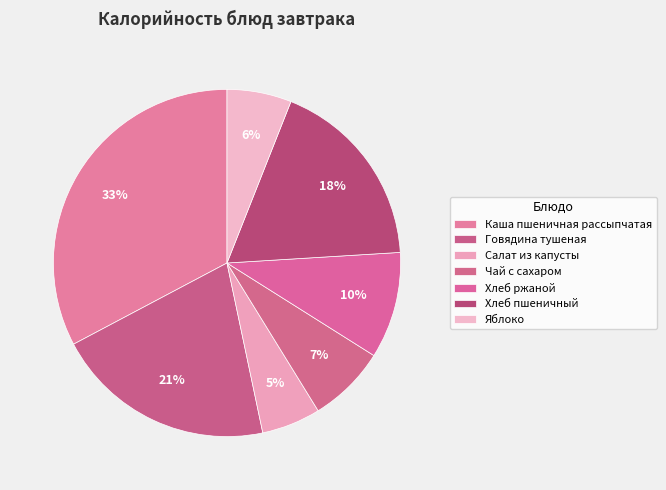

What percentage is NOT represented by Хлеб пшеничный?

82.0%